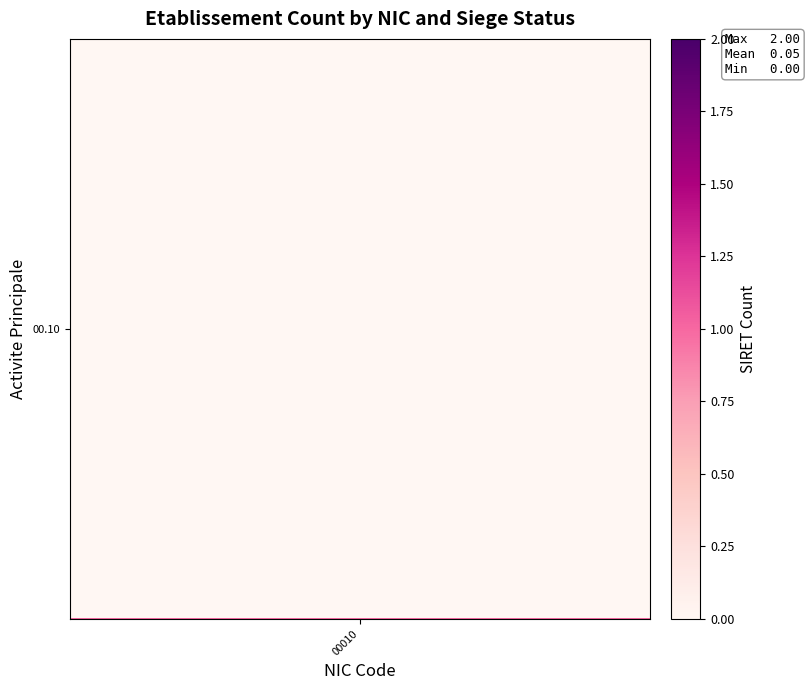

At which category does the chart reach its minimum across all series?

00010